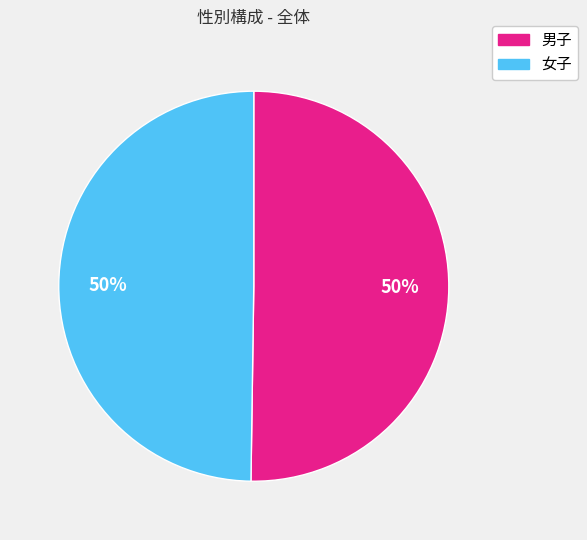

Is the sum of 女子 and 男子 greater than half?

Yes